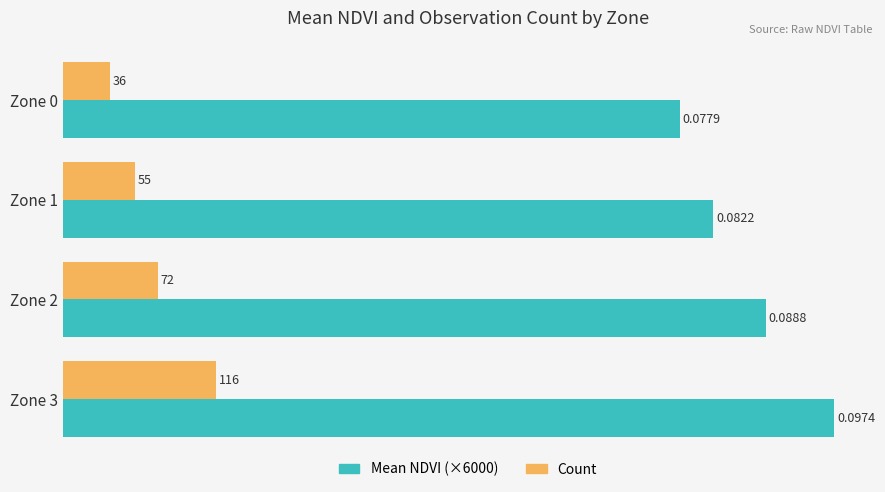

Rank the series by their average value, from highest to lowest.

Mean NDVI (×6000), Count